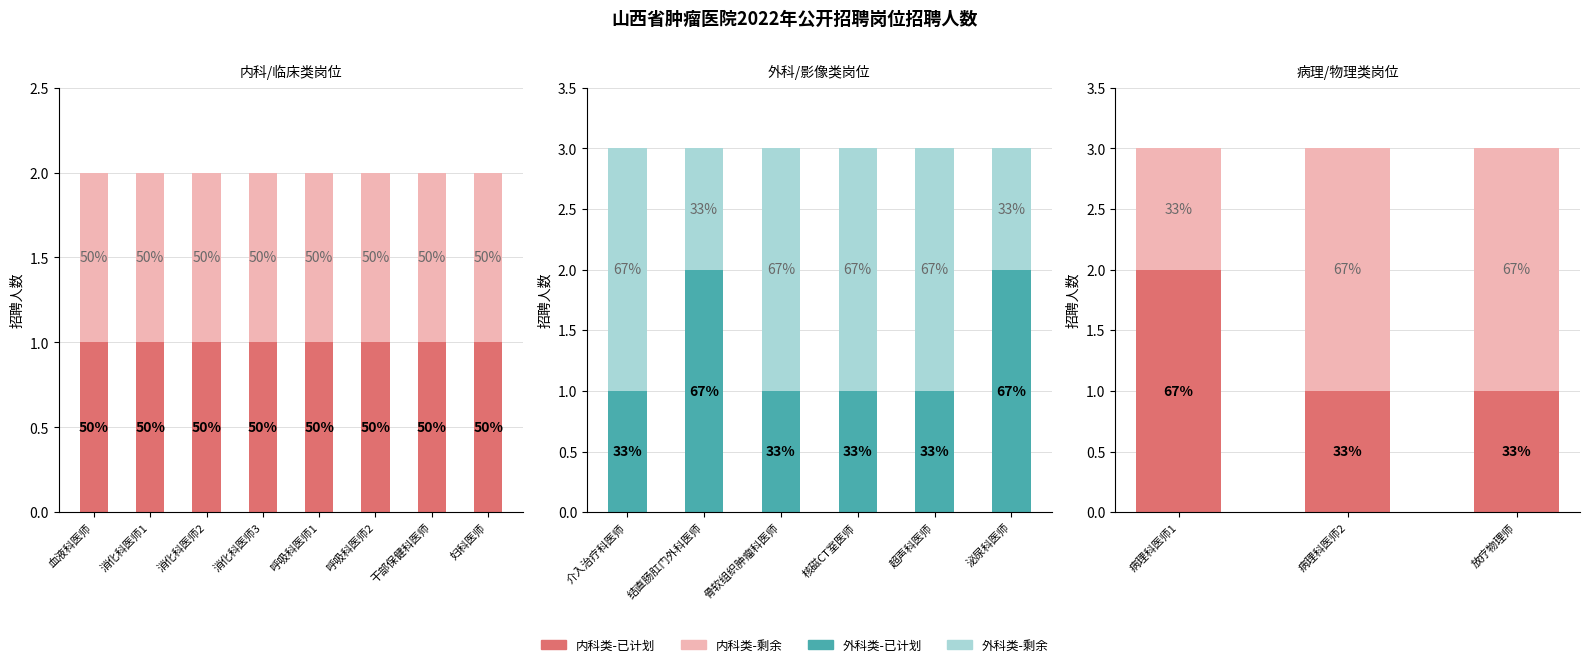

Where is No nearest to the value 3?

病理科医师1